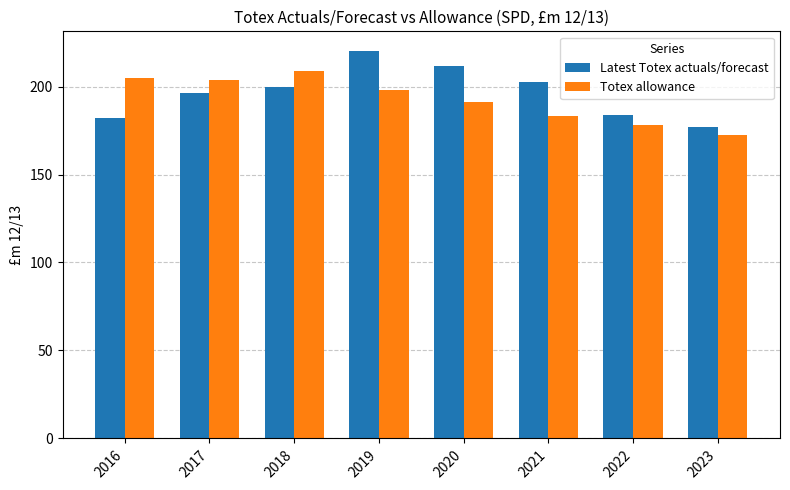

The value of Latest Totex actuals/forecast at 2019 is 220.3. True or false?

True